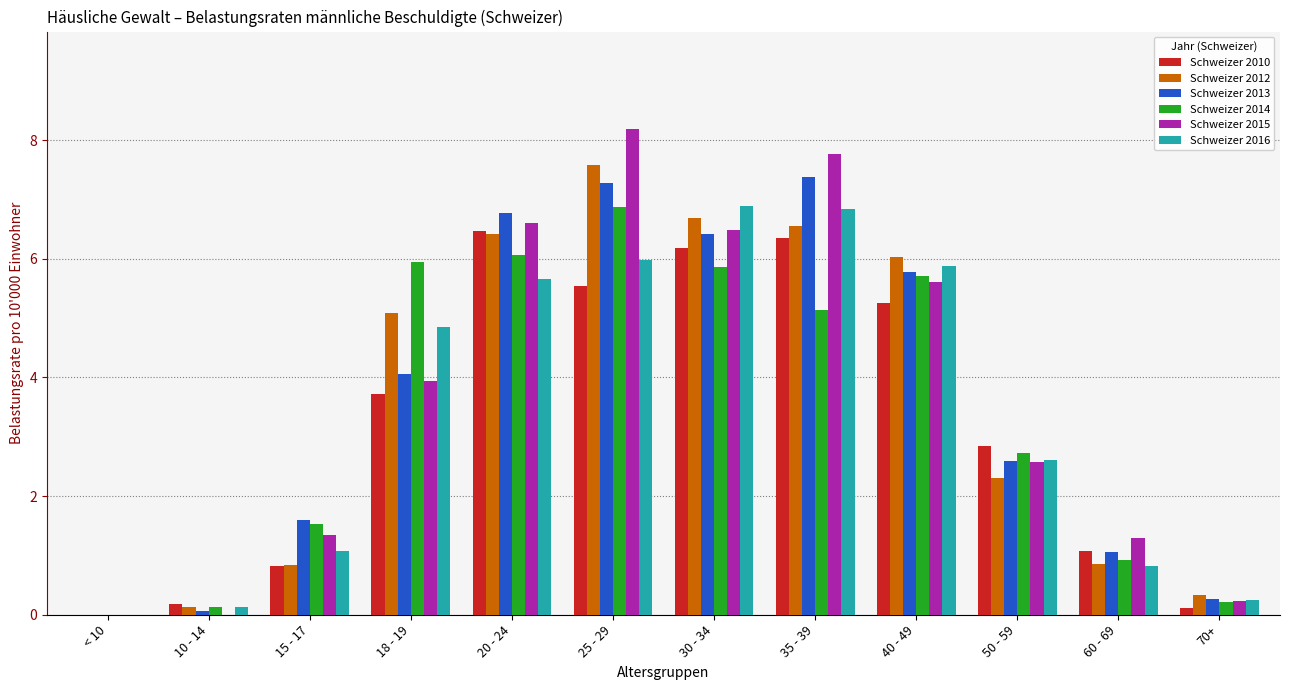

True or false: Schweizer 2016 has a value of 6.9 at 30 - 34.

True